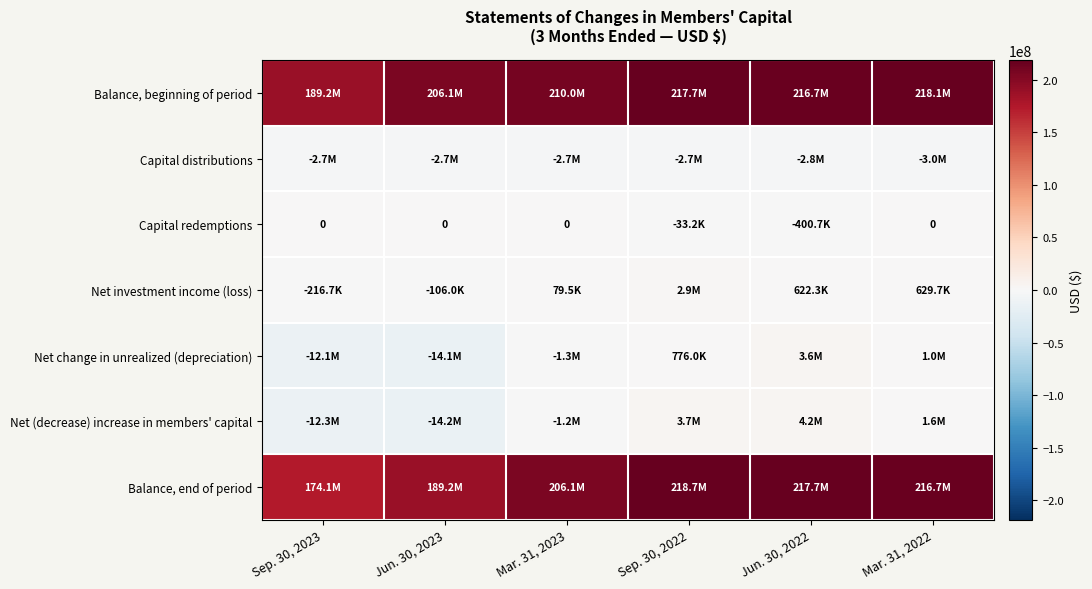

How many data points in Balance, beginning of period are above 216745724?

2